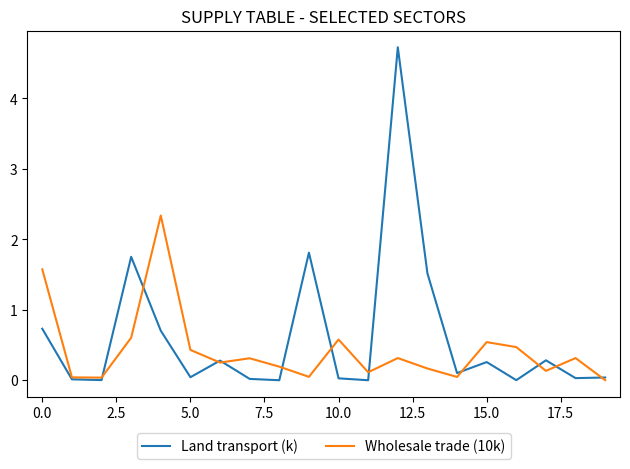

Which series has the largest range (max minus min)?

Land transport (k)